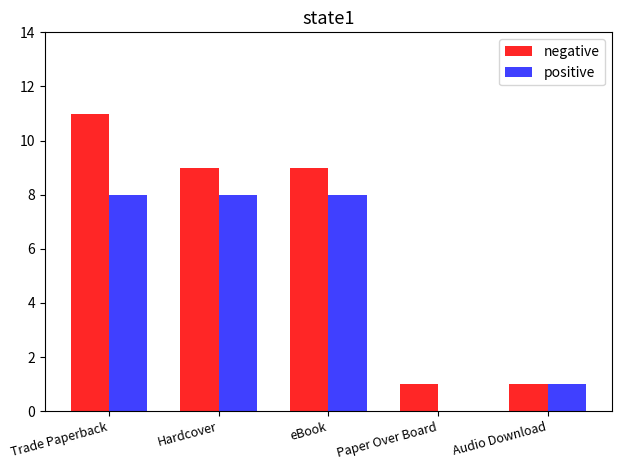

The positive series shows 1 at Audio Download. True or false?

True